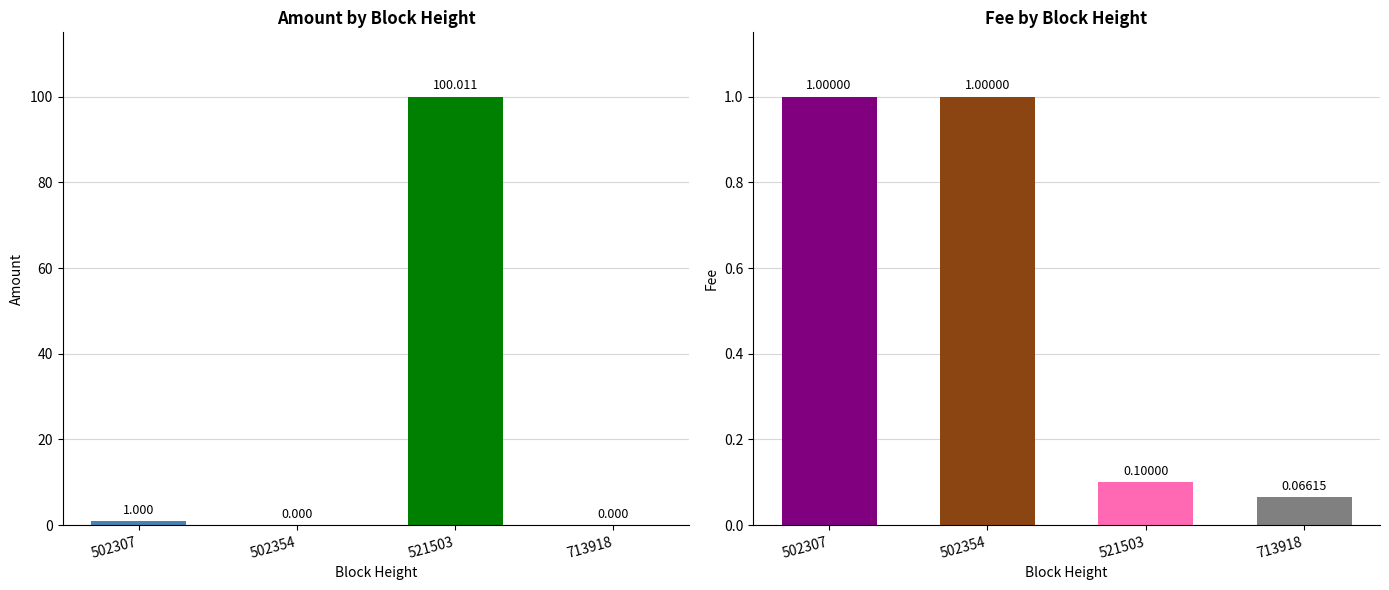

Where is Amount nearest to the value 50?

502307